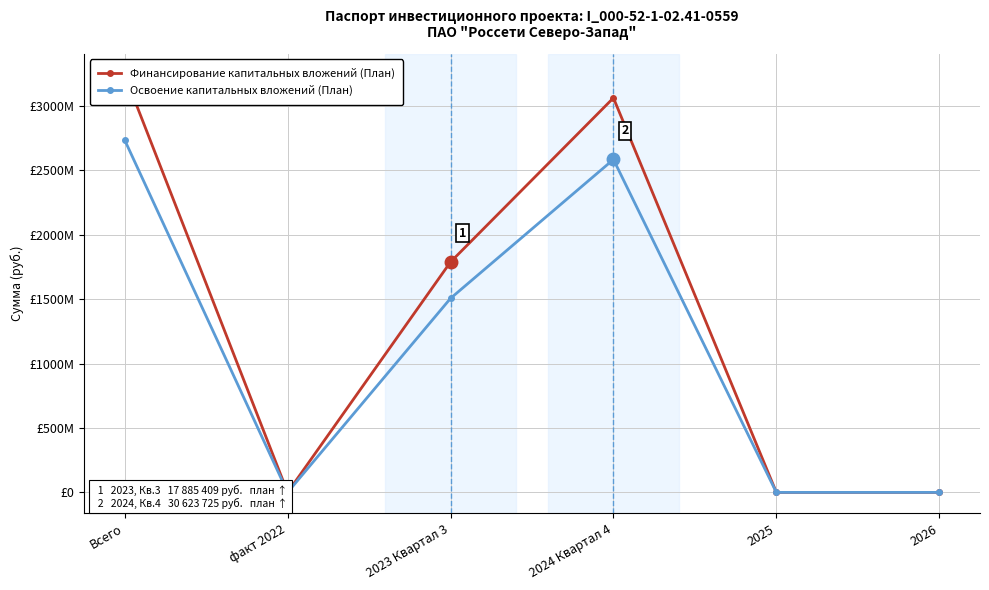

True or false: Финансирование капитальных вложений (План) and Освоение капитальных вложений (План) intersect in this chart.

False